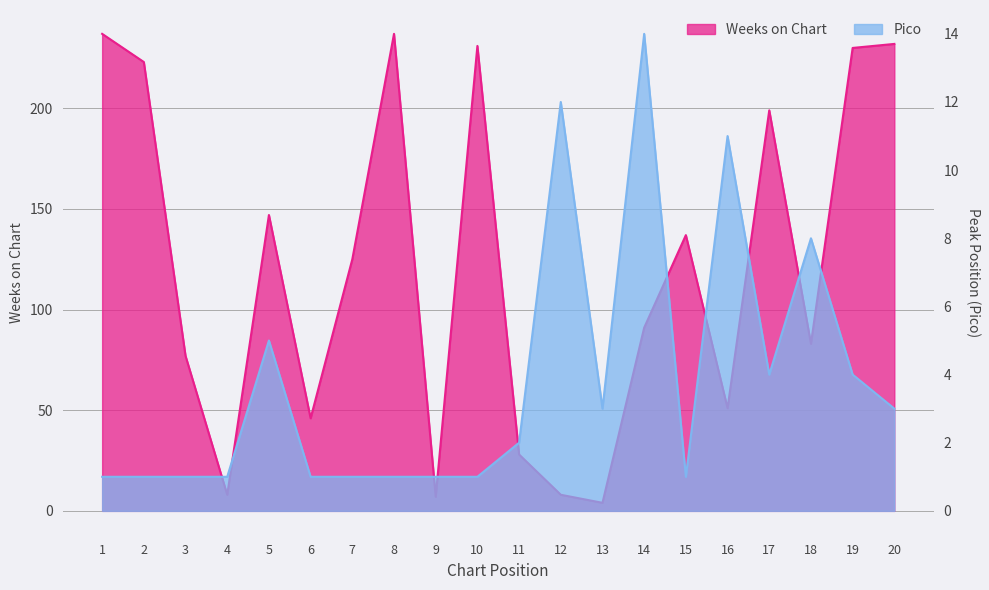

What is the value of the Weeks on Chart point at the 19th from the left?

230